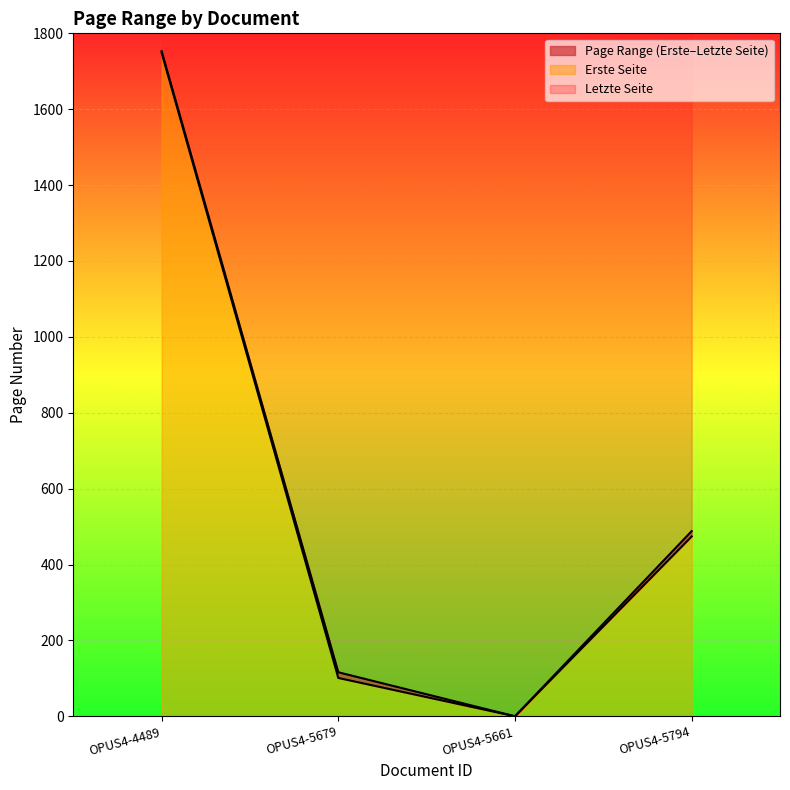

Does the chart display data point markers on the line(s)?

No